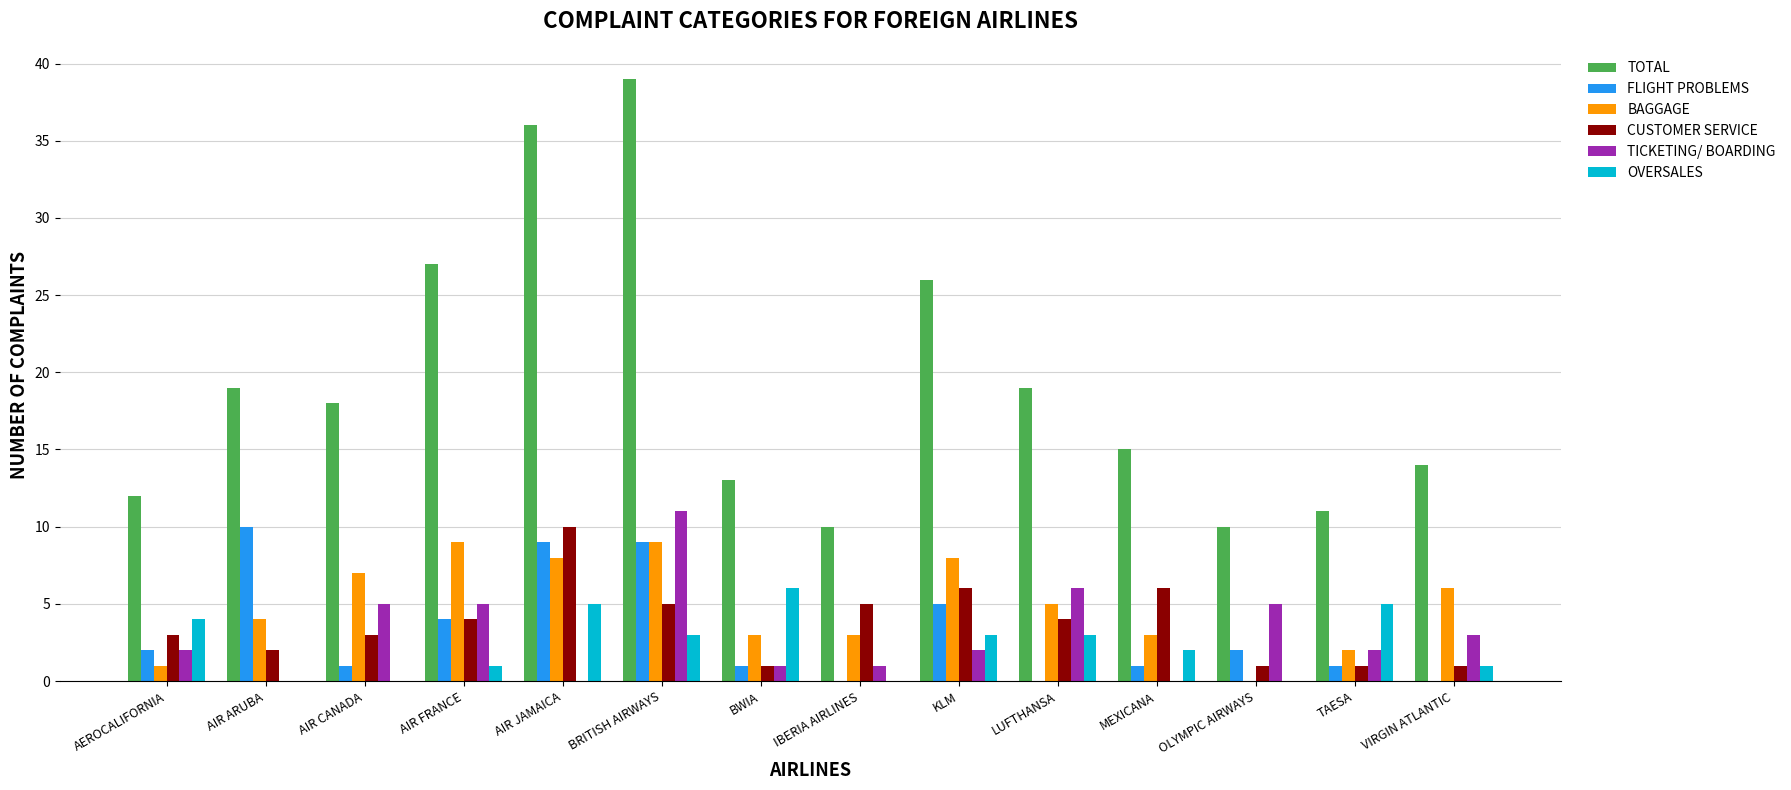

Reading left to right, what are all the values shown in this chart?

TOTAL: 12	19	18	27	36	39	13	10	26	19	15	10	11	14
FLIGHT PROBLEMS: 2	10	1	4	9	9	1	0	5	0	1	2	1	0
BAGGAGE: 1	4	7	9	8	9	3	3	8	5	3	0	2	6
CUSTOMER SERVICE: 3	2	3	4	10	5	1	5	6	4	6	1	1	1
TICKETING/ BOARDING: 2	0	5	5	0	11	1	1	2	6	0	5	2	3
OVERSALES: 4	0	0	1	5	3	6	0	3	3	2	0	5	1